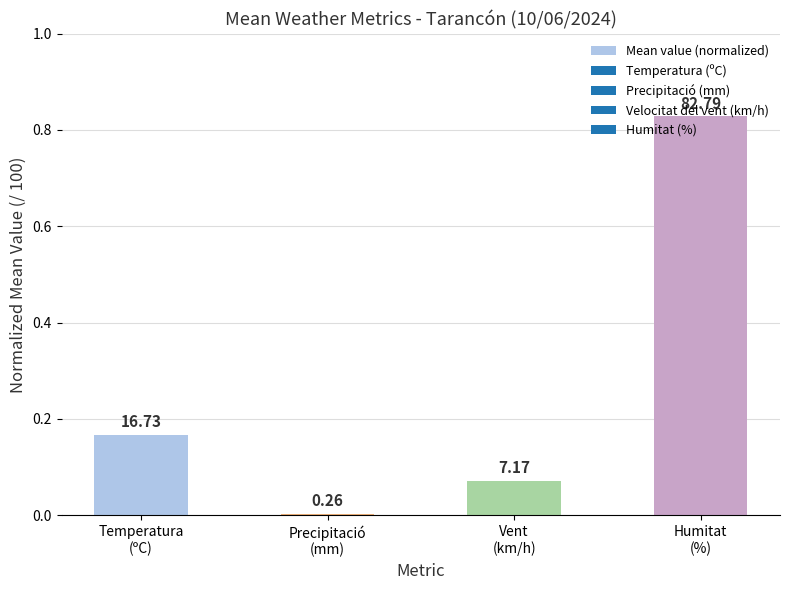

What is the difference between the maximum and minimum values?

0.8